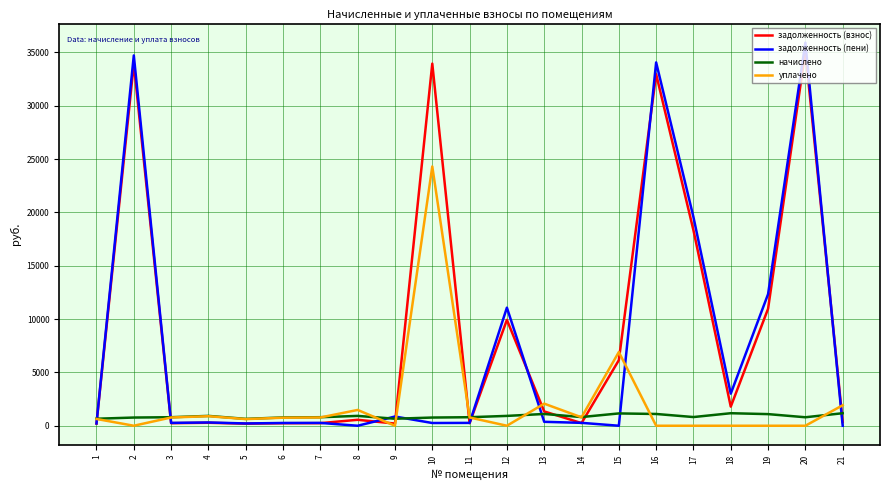

The уплачено series shows 894.1 at 4. True or false?

True